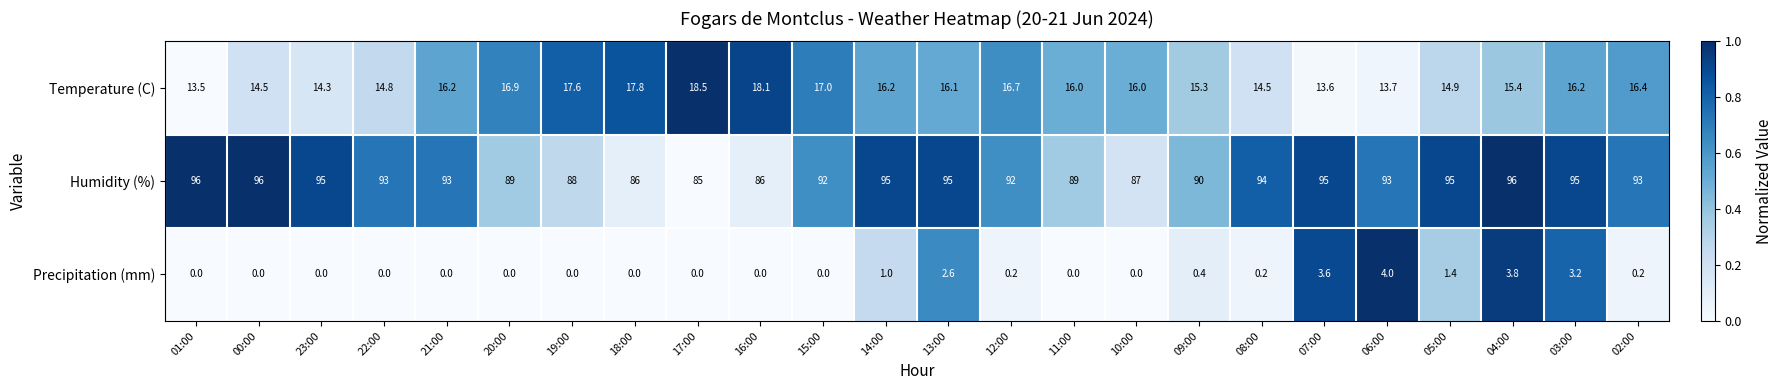

What is the difference between the maximum and minimum values in the Humidity (%) series?

11.0